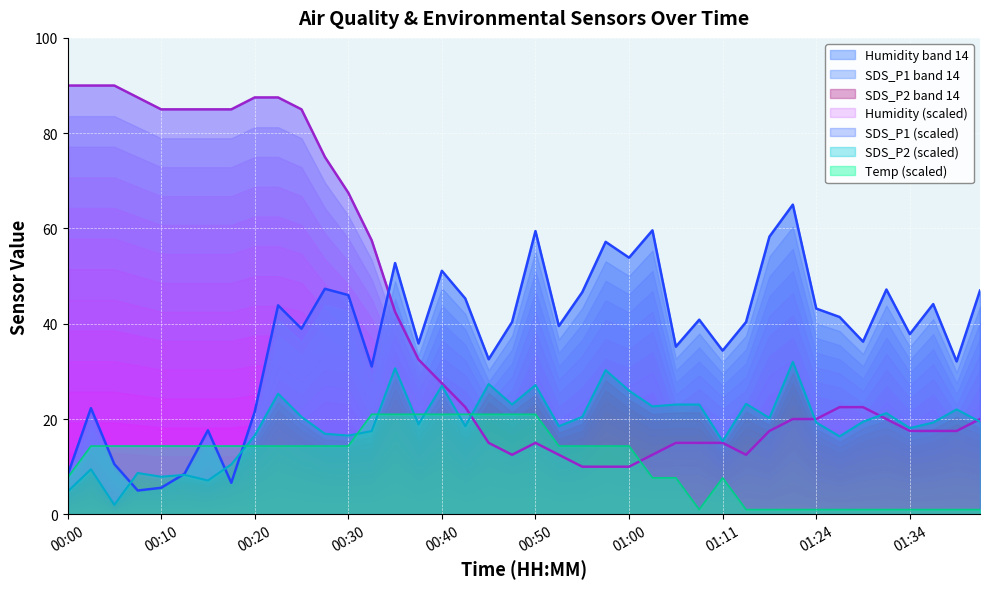

What is the total value across all series at 01:16?

97.0